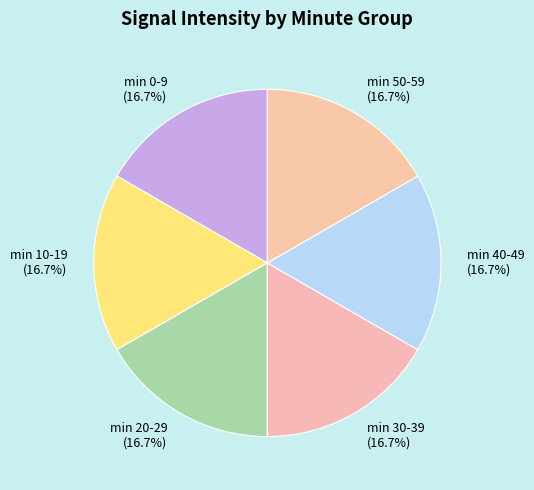

Is min 50-59 the majority of the pie?

No